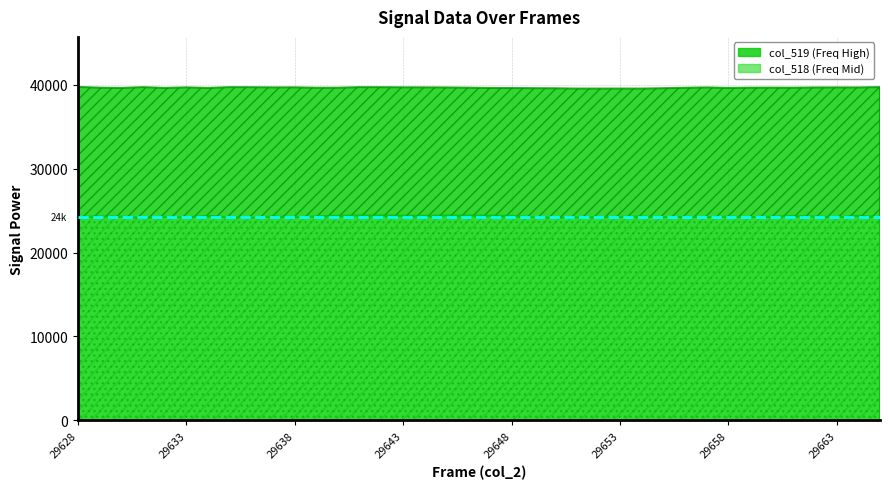

What is the approximate value of col_519 at 29634?

39631